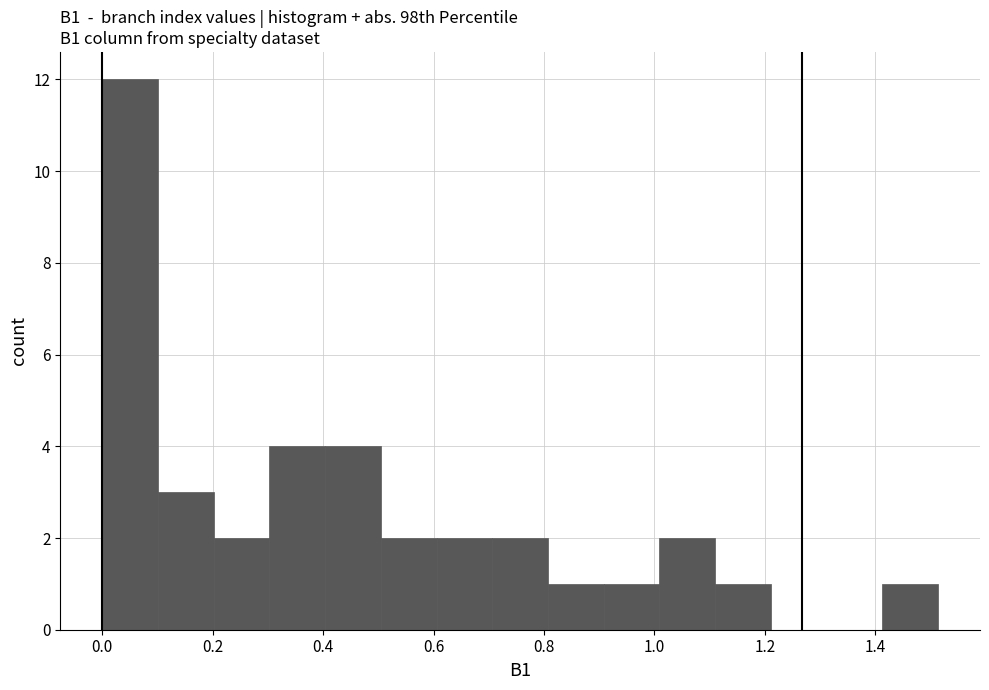

How tall is the bar that spans 0.20 to 0.30 on the x-axis? Neither the bar edges nor the heights are printed on the chart, so give them approximately, as read against the axes.

2